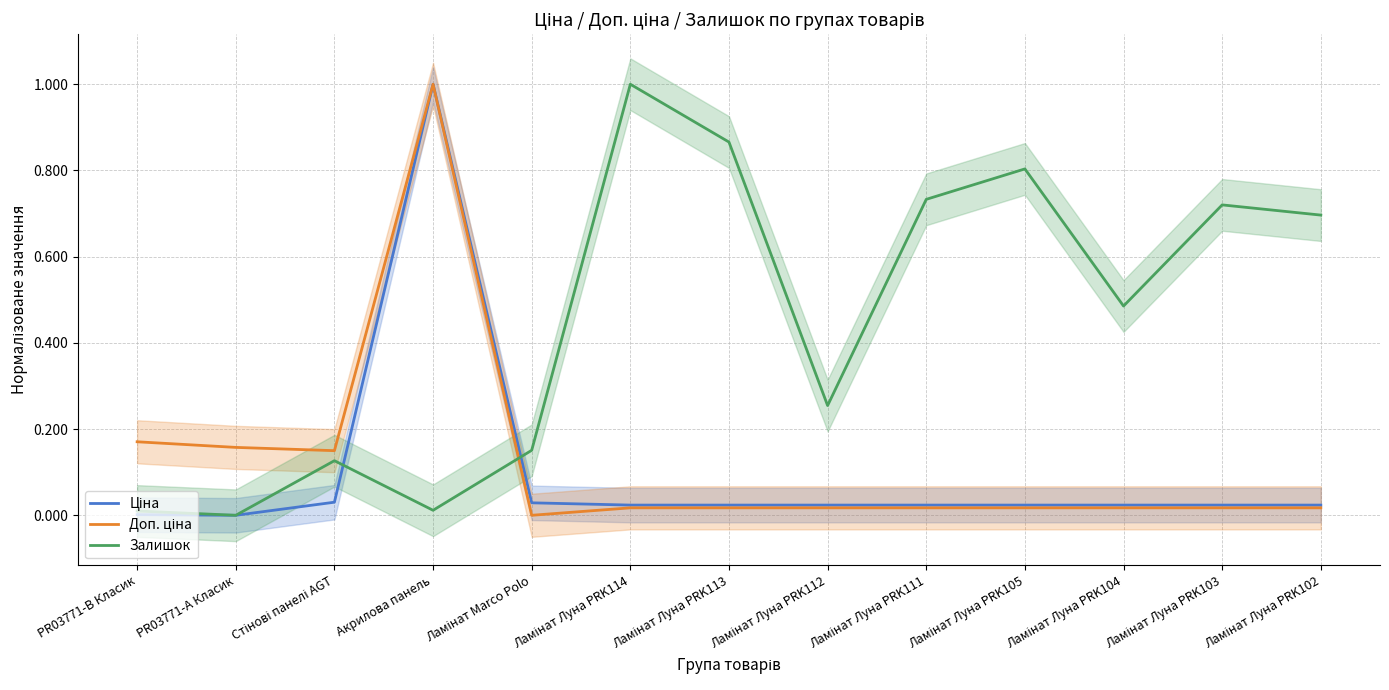

How many distinct data groups are displayed?

3